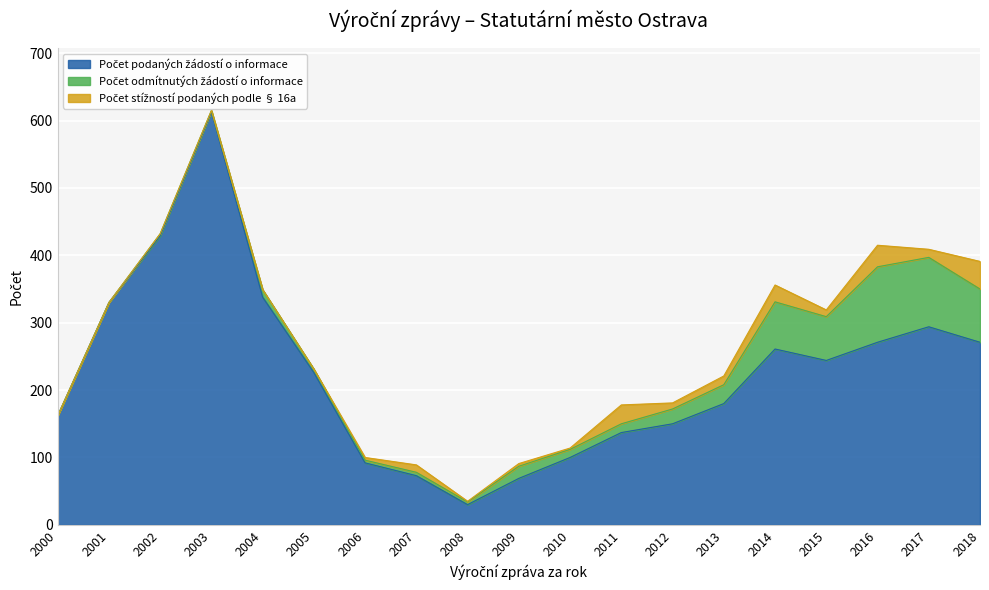

How many intersections are there between Počet stížností podaných podle § 16a and Počet odmítnutých žádostí o informace?

3